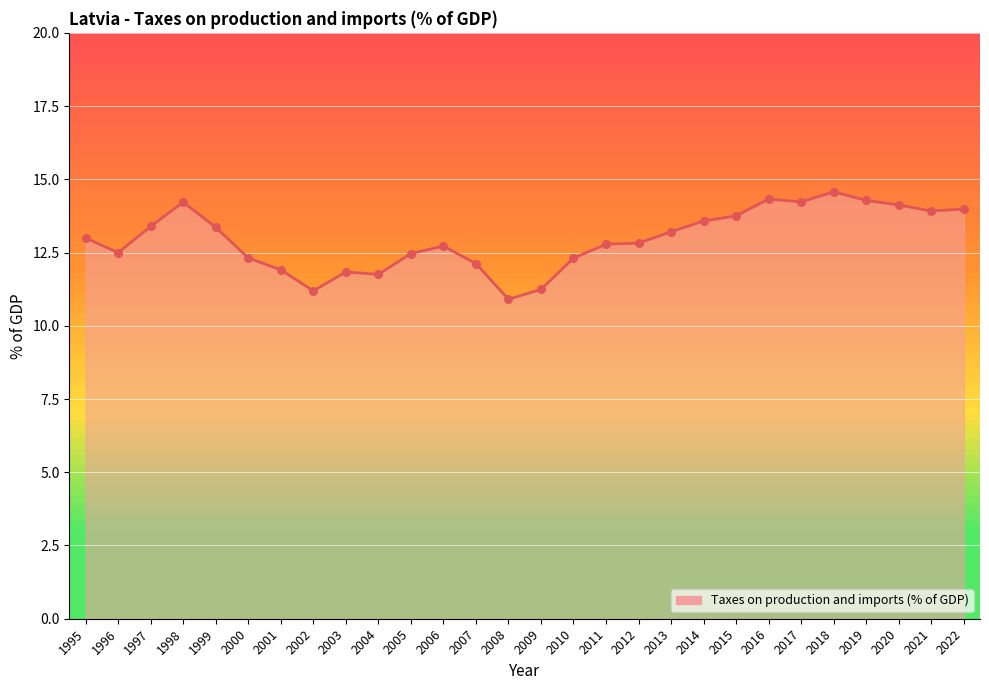

What is the change in value from 1997 to 2006?

-0.7